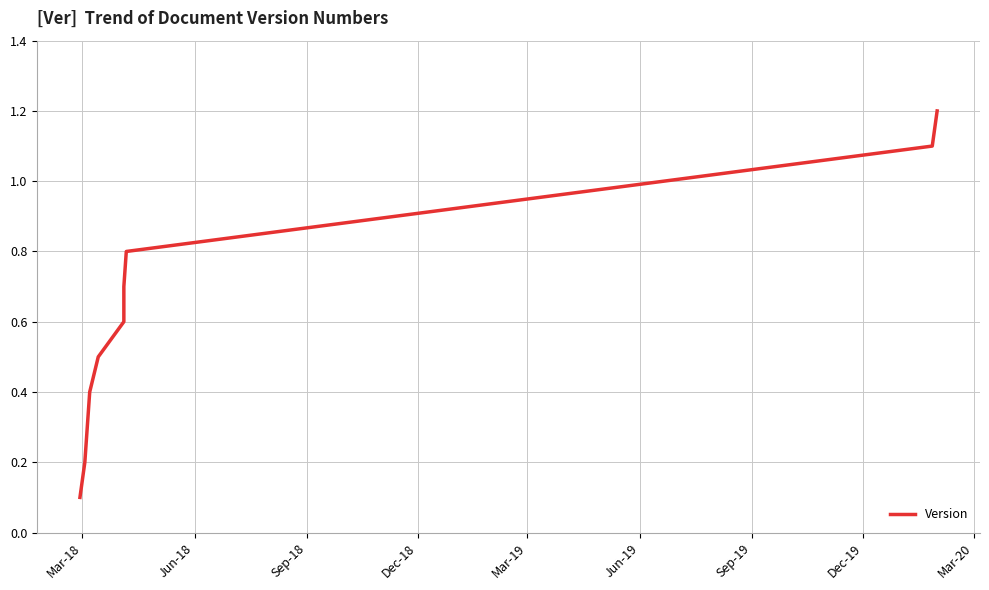

How many categories are shown in the chart?

10